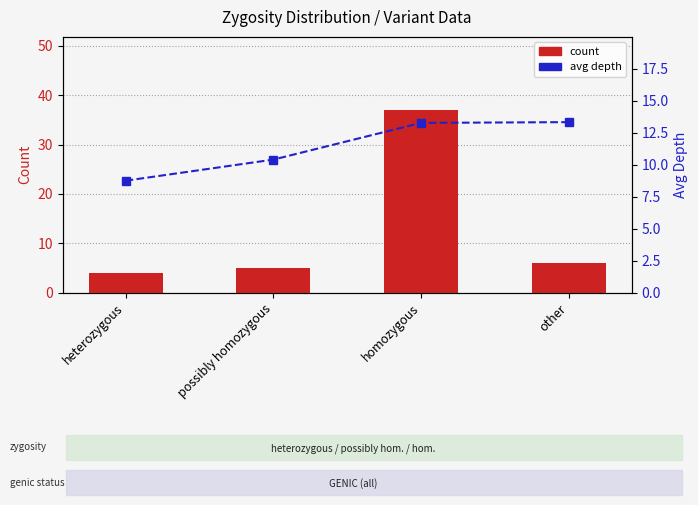

How many categories are shown in the chart?

4